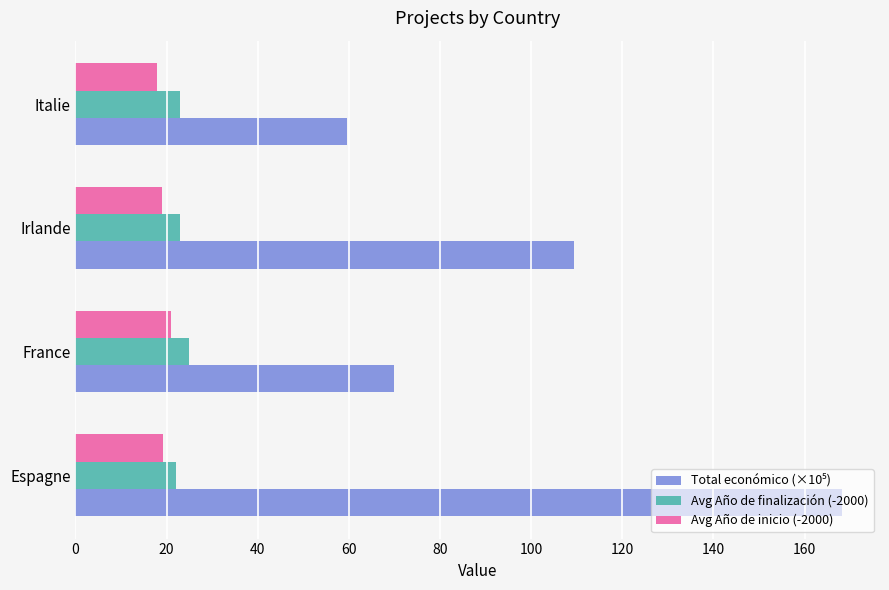

What is the sum of all Avg Año de inicio (-2000) values?

77.3